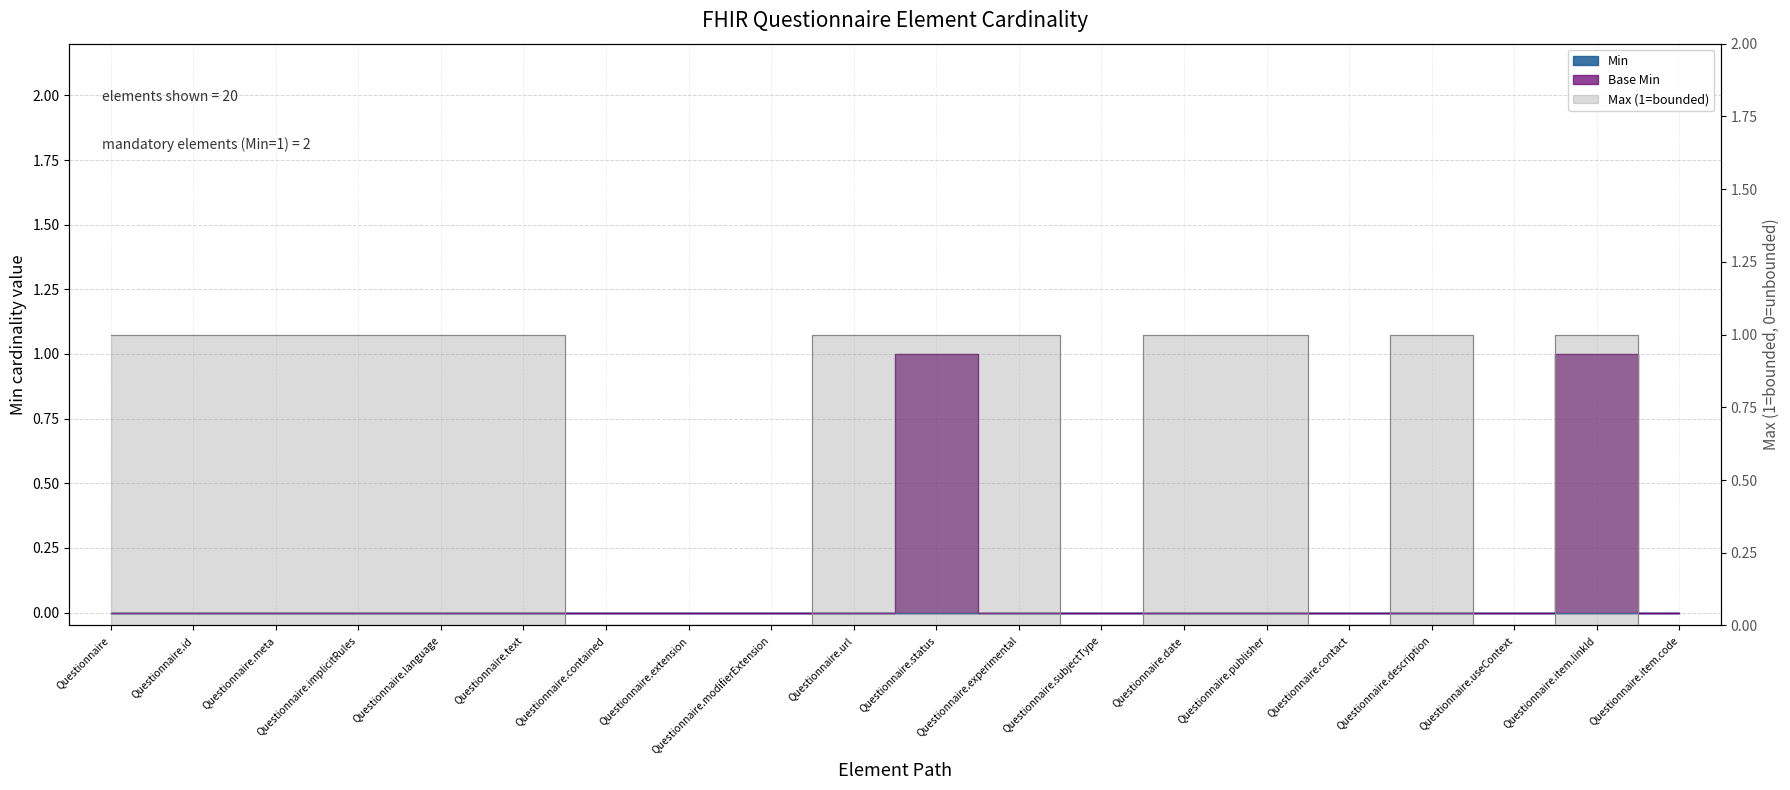

What is the label of the 17th point from the right?

Questionnaire.implicitRules